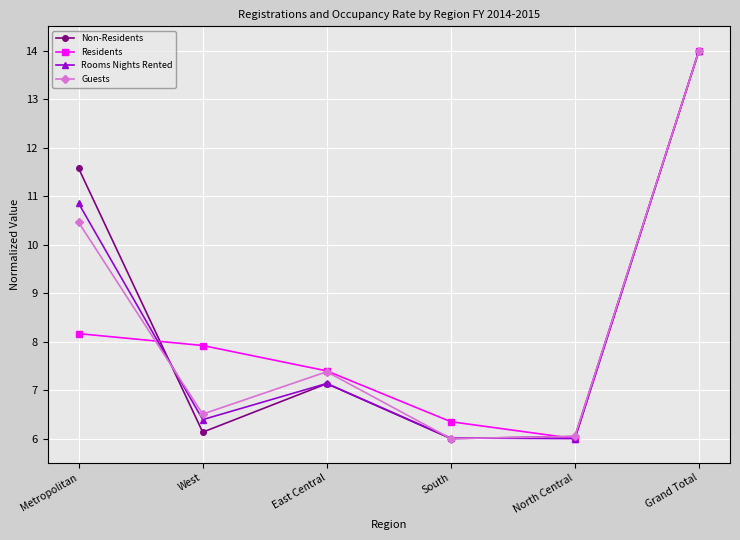

Which series changed the most between East Central and North Central?

Residents